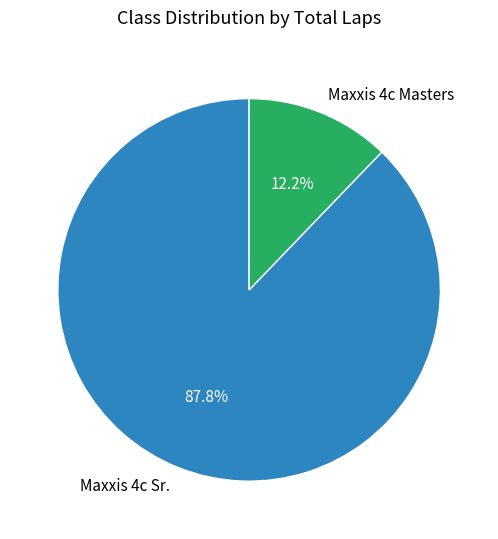

Is there a majority slice in this chart?

Yes